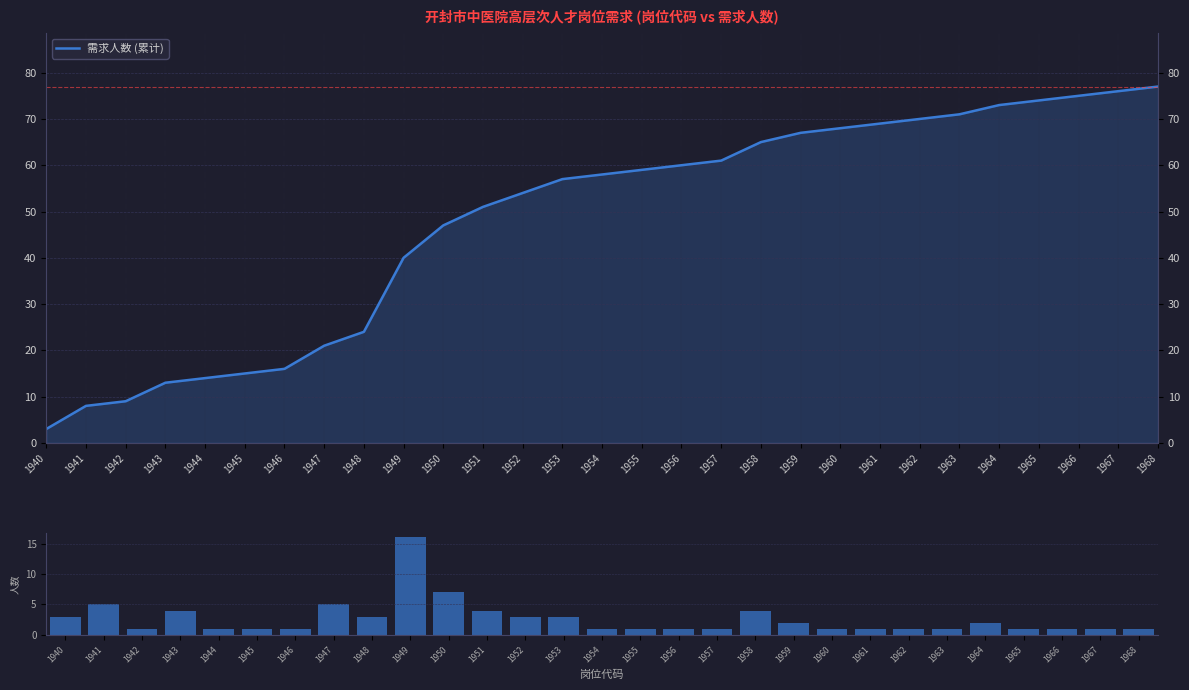

Rank the series by their average value, from lowest to highest.

需求人数 (各岗位), 需求人数 (累计)